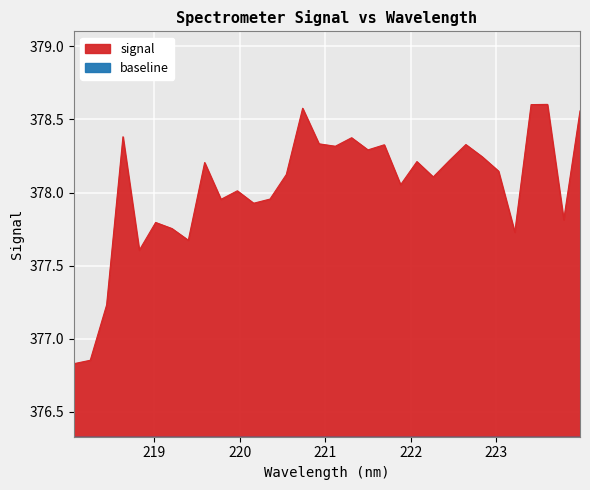

Between 219.9712 and 223.9802, which is larger?

223.9802